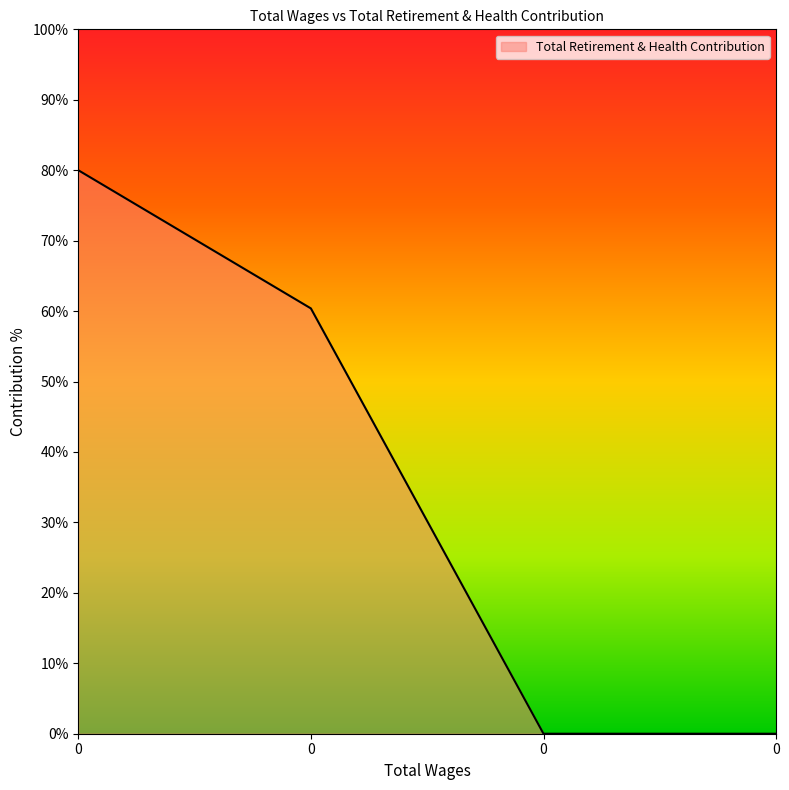

How many lines are shown in the chart?

1